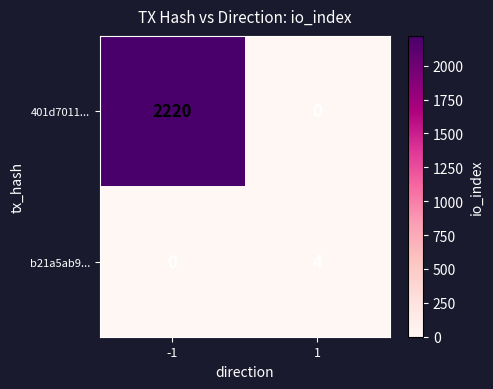

What is the difference between the 401d7011... values at -1 and 1?

2220